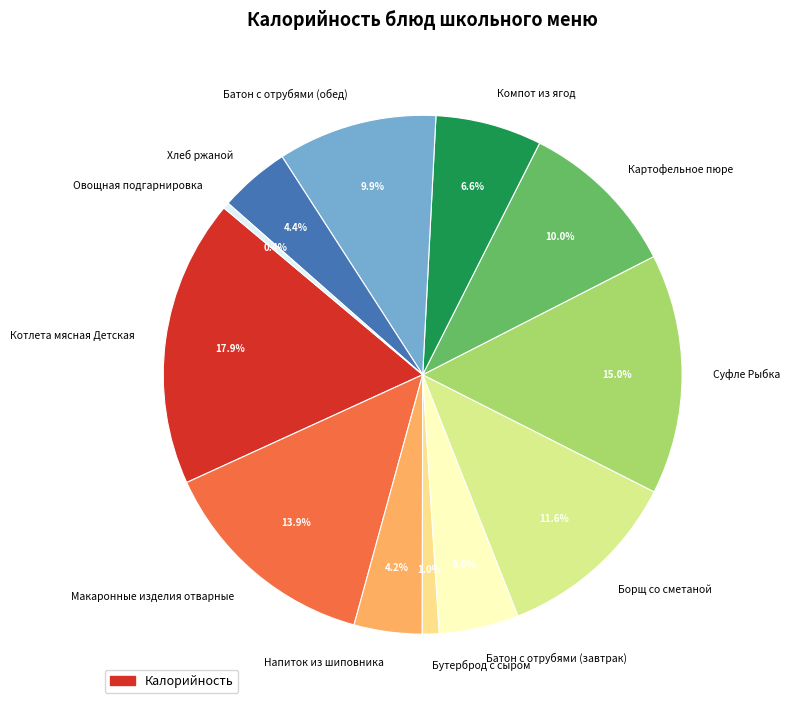

Is it true that Макаронные изделия отварные is 14% of the pie?

True